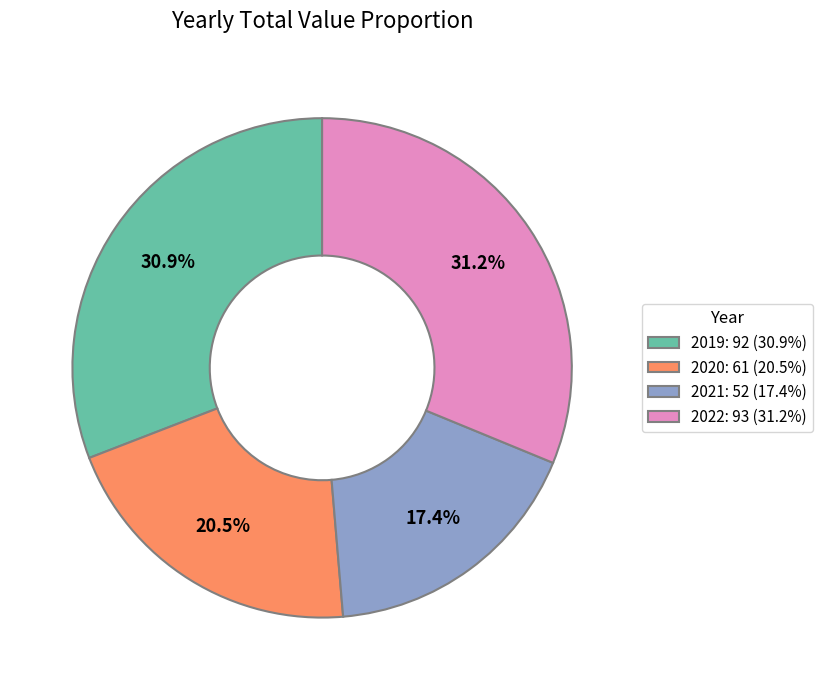

Do 2019 and 2021 together represent more than half of the pie?

No